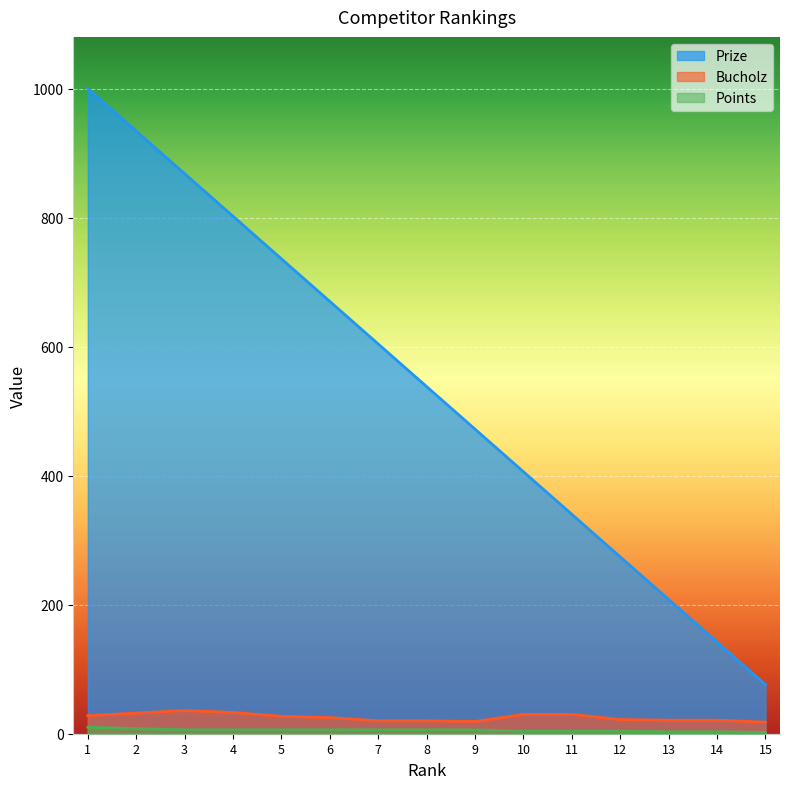

Is the value of Points at 15 greater than the value of Prize at 15?

No